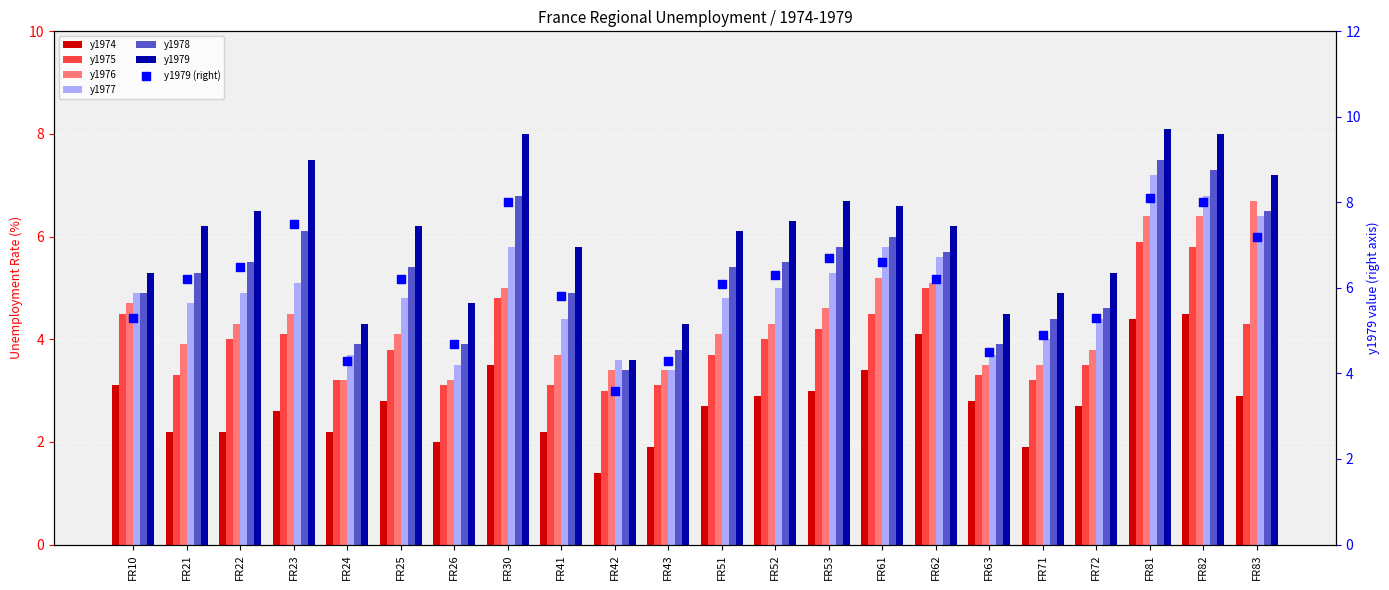

At which category is the sum across all series the highest?

FR81